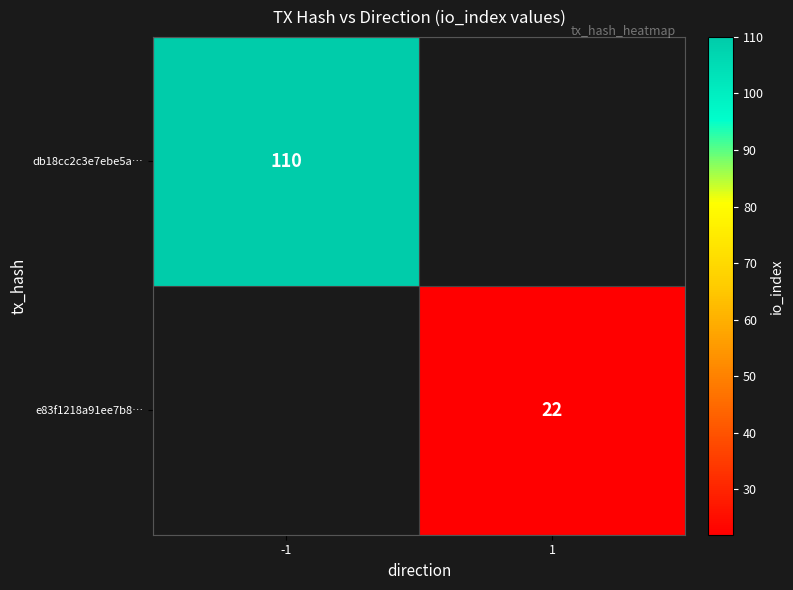

True or false: db18cc2c3e7ebe5a… has a value of 145 at -1.

False